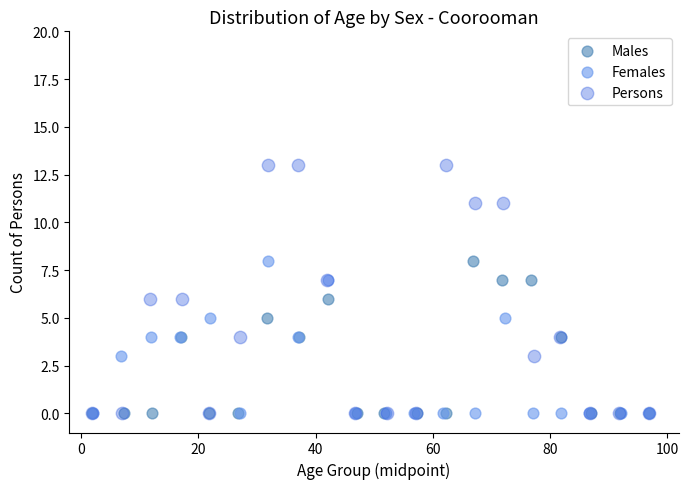

What are all the series names shown in the legend?

Males, Females, Persons